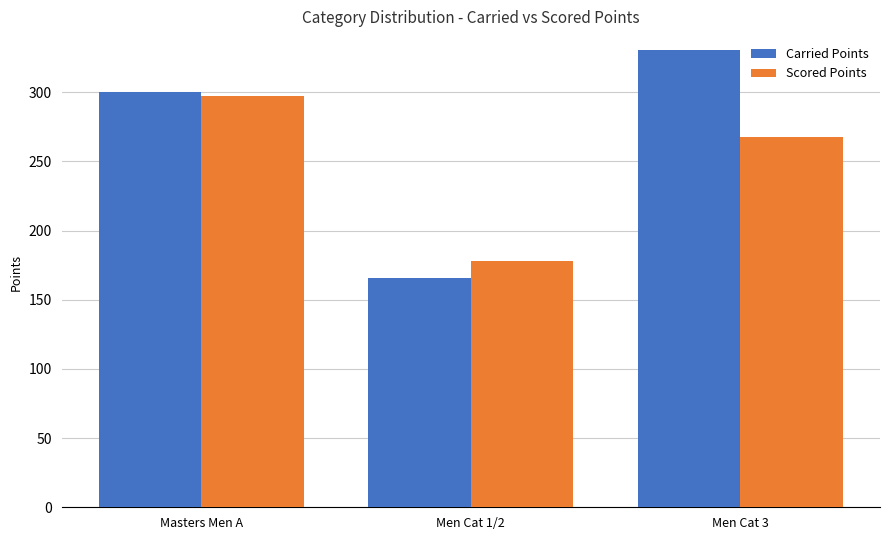

Is it true that Carried Points equals 300.0 at Masters Men A?

True